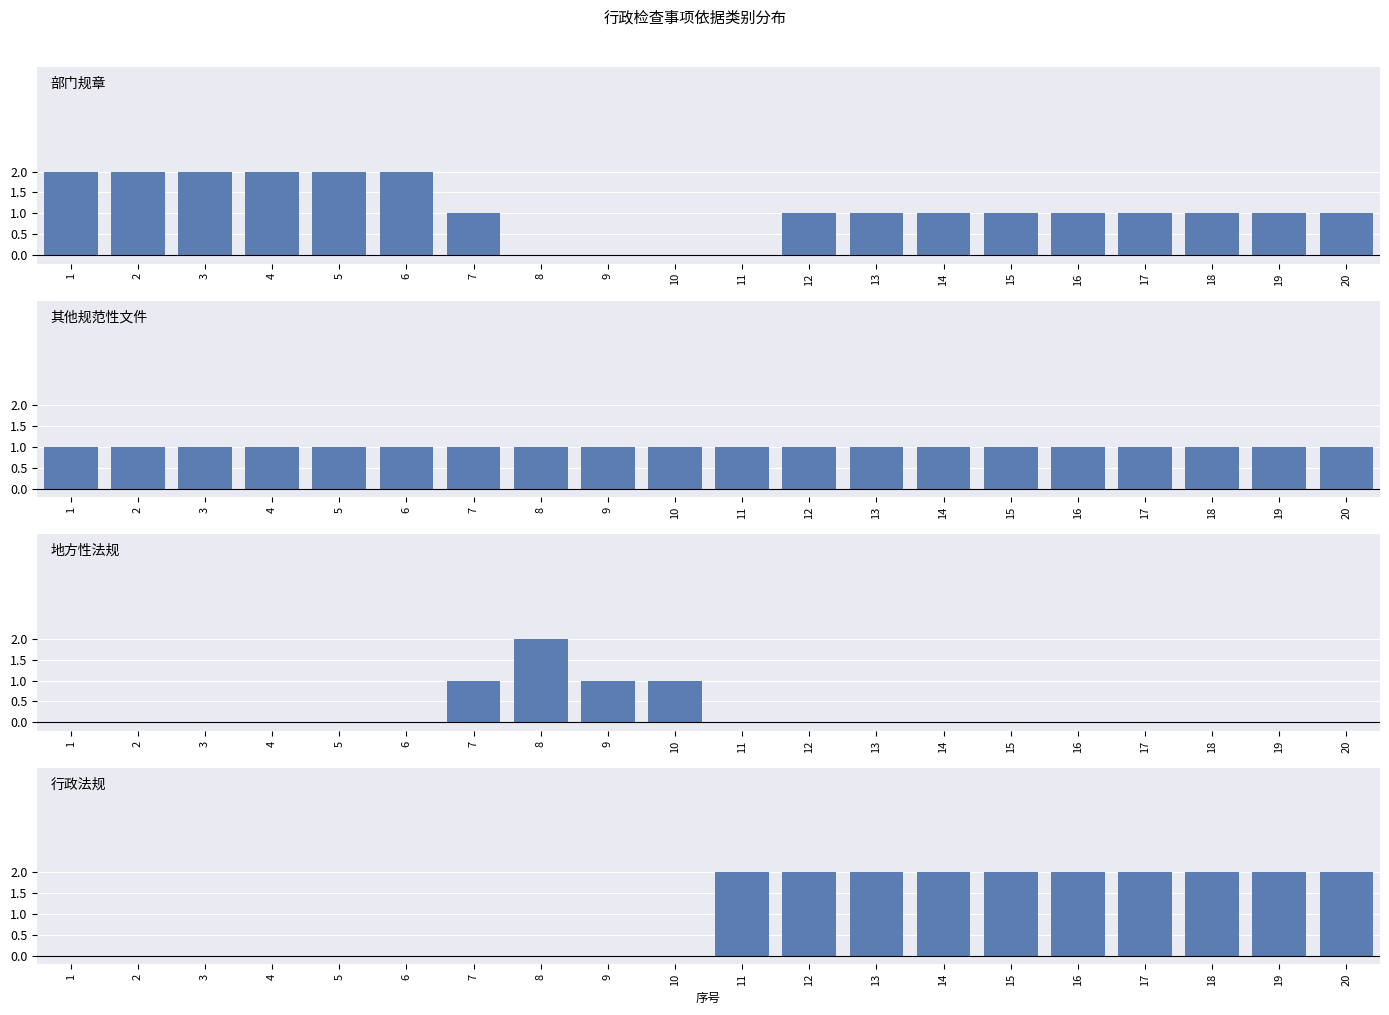

Where is 地方性法规 nearest to the value 1?

7